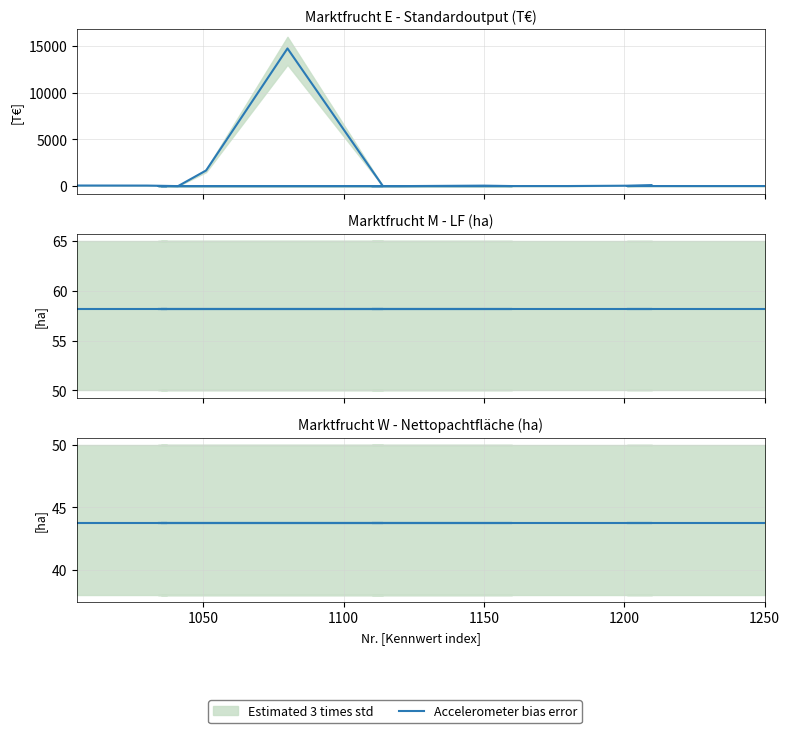

What is the average value of the Standardoutput series?

881.5